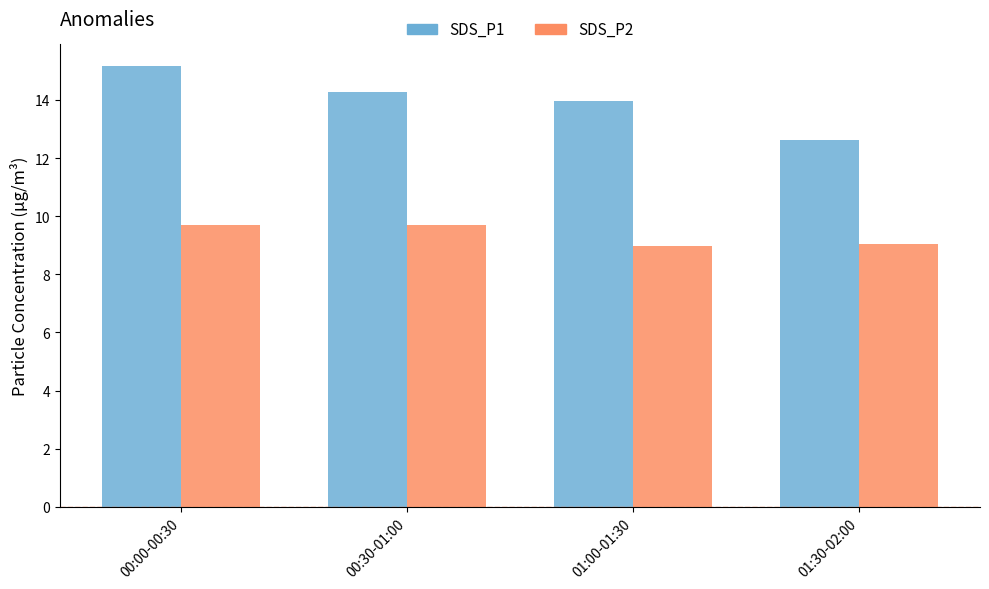

True or false: SDS_P2 has a value of 9.0 at 01:30-02:00.

True